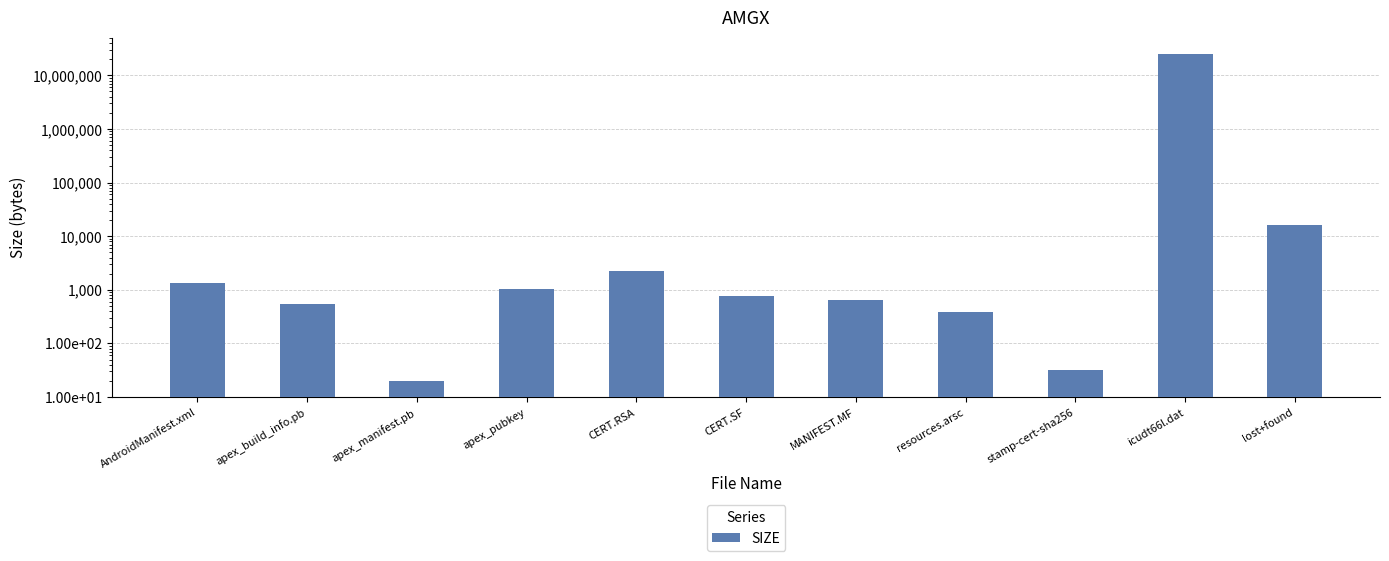

At which label is the value closest to 12582194?

lost+found